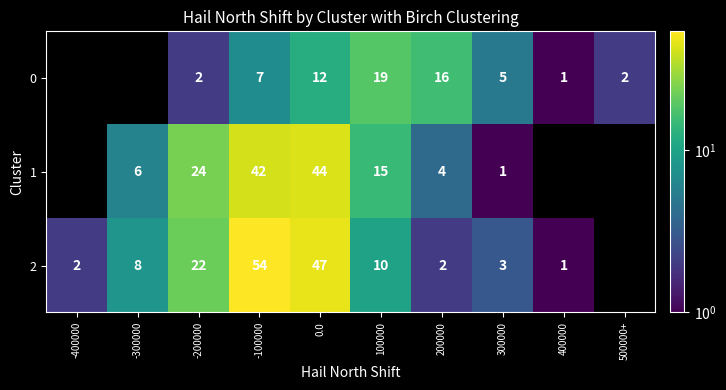

What is the minimum value shown in the chart?

1.0